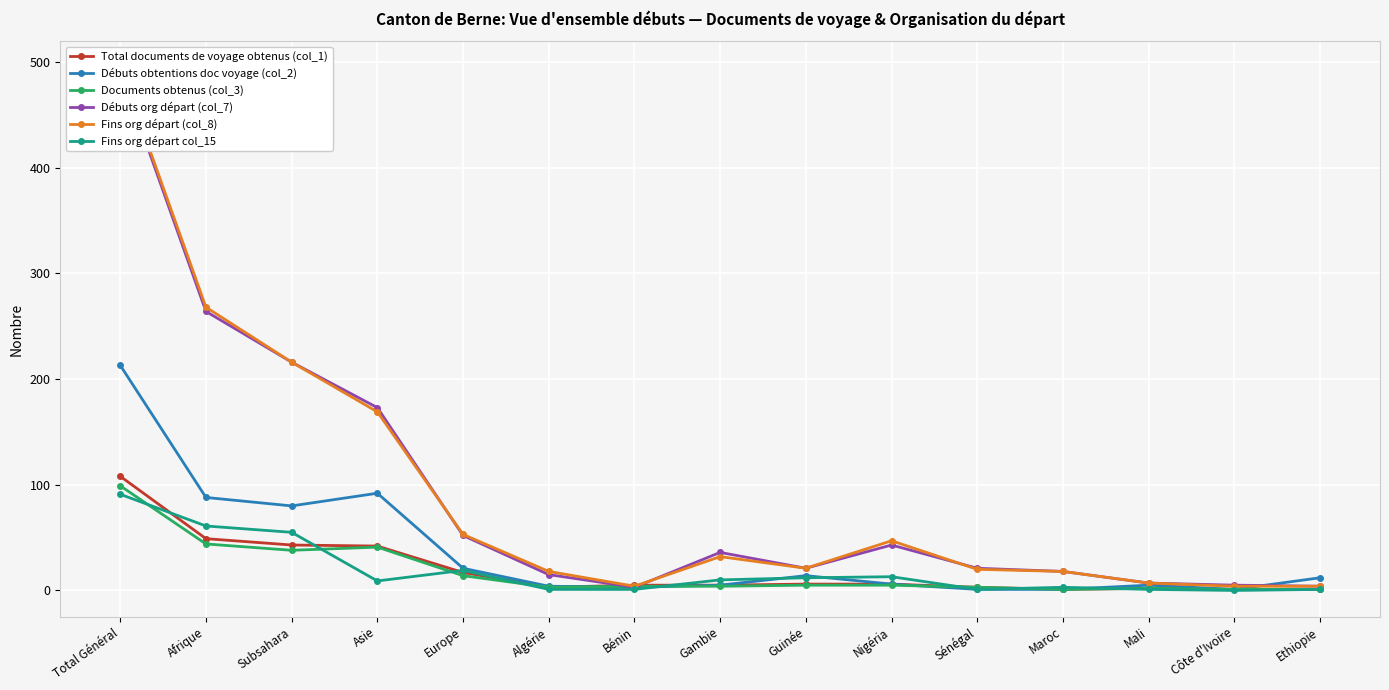

Which category has the lowest value in the Débuts org départ (col_7) series?

Bénin